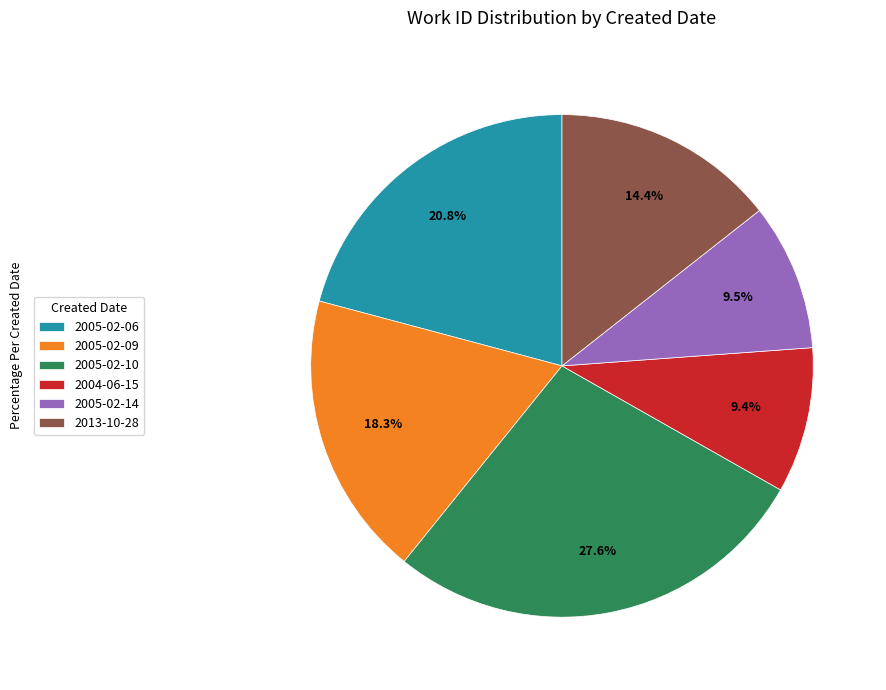

Which slice is the largest?

2005-02-10